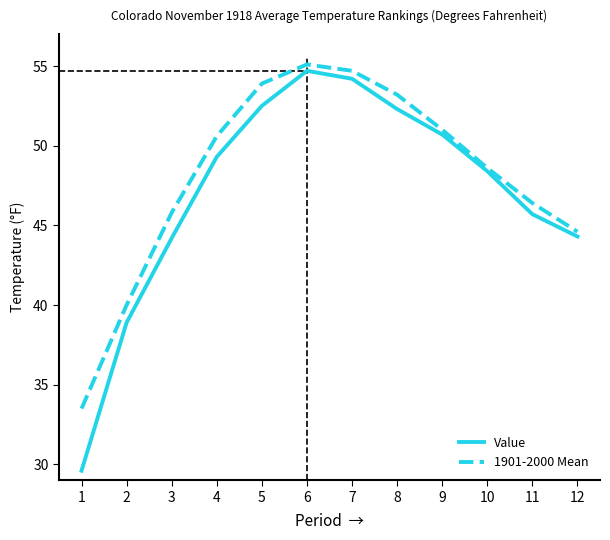

Is the value of Value at 7 greater than the value of 1901-2000 Mean at 12?

Yes